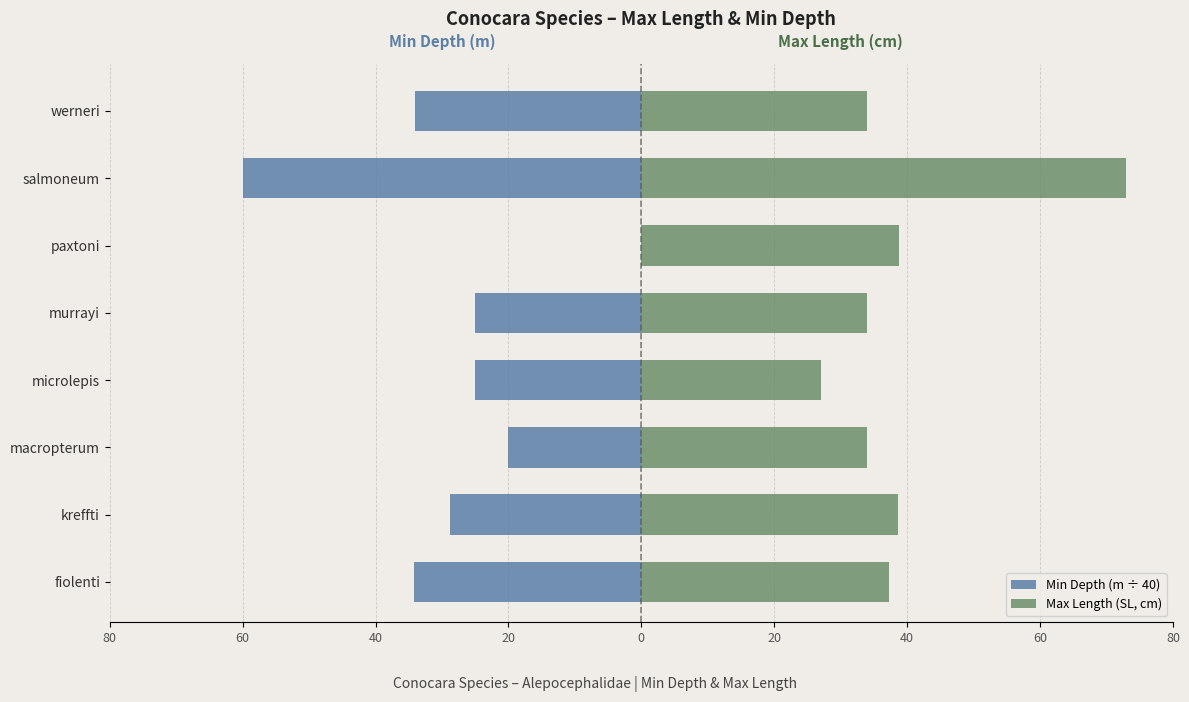

What is the difference between the maximum and minimum values in the Max Length (SL, cm) series?

46.0